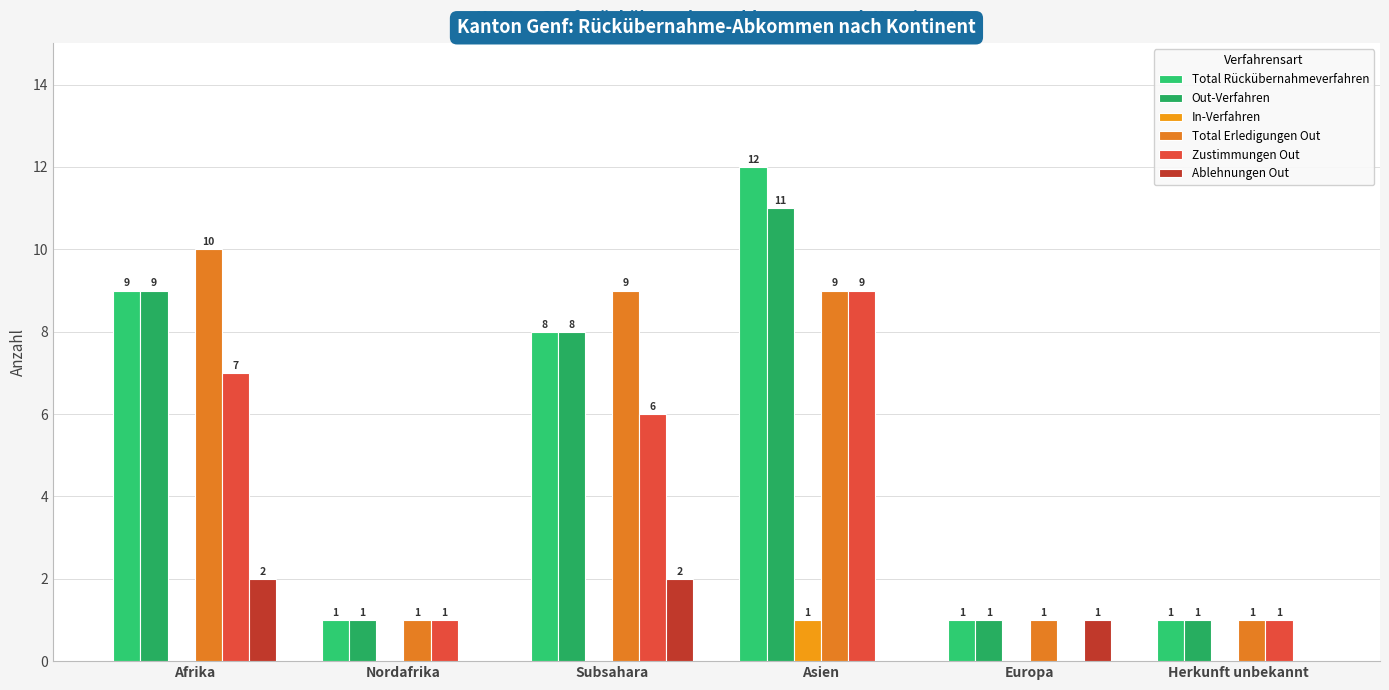

Which category has the highest value in the Out-Verfahren series?

Asien